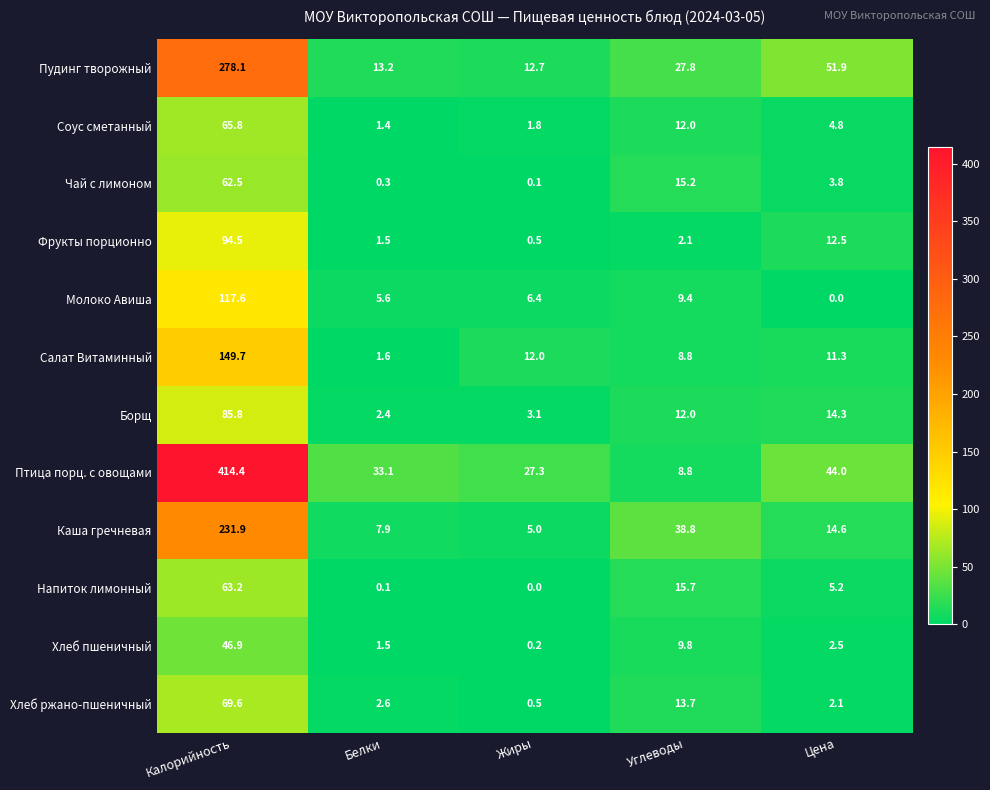

What is the average value of the Фрукты порционно series?

22.2